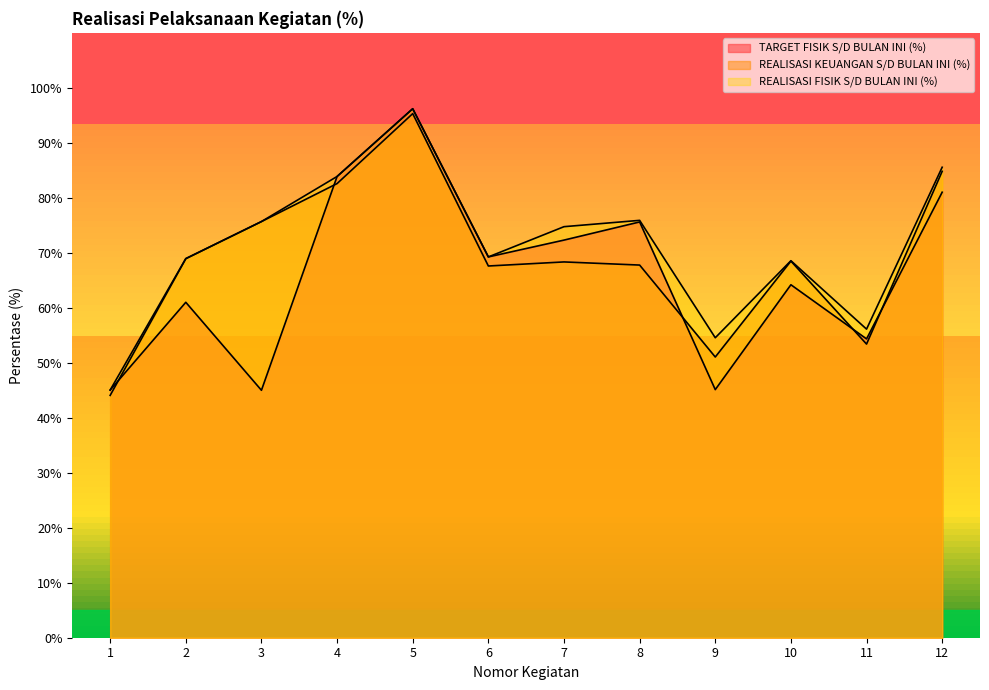

Between 1 and 7, which series saw the biggest shift?

REALISASI FISIK S/D BULAN INI (%)